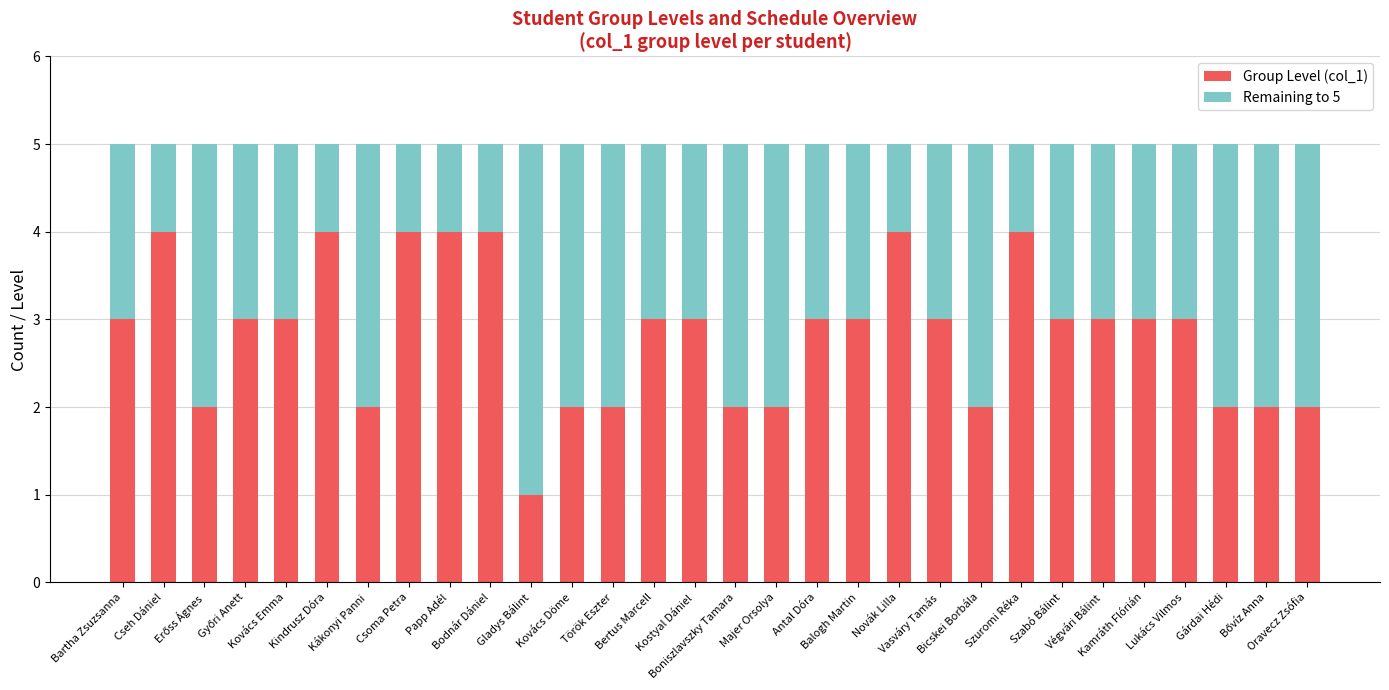

What is the difference between the Group Level (col_1) values at Cseh Dániel and Balogh Martin?

1